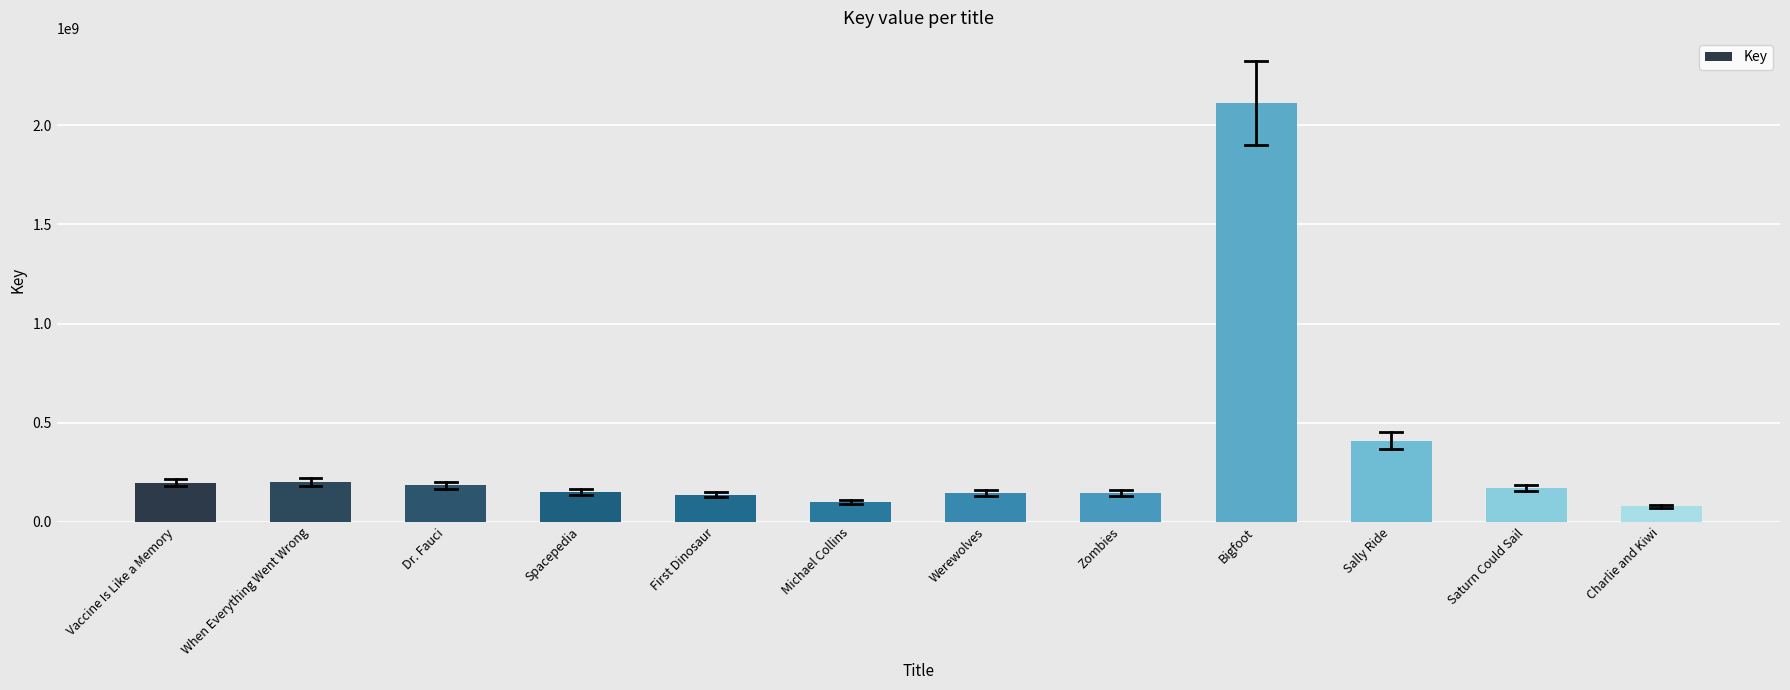

Between Vaccine Is Like a Memory and Werewolves, which is larger?

Vaccine Is Like a Memory